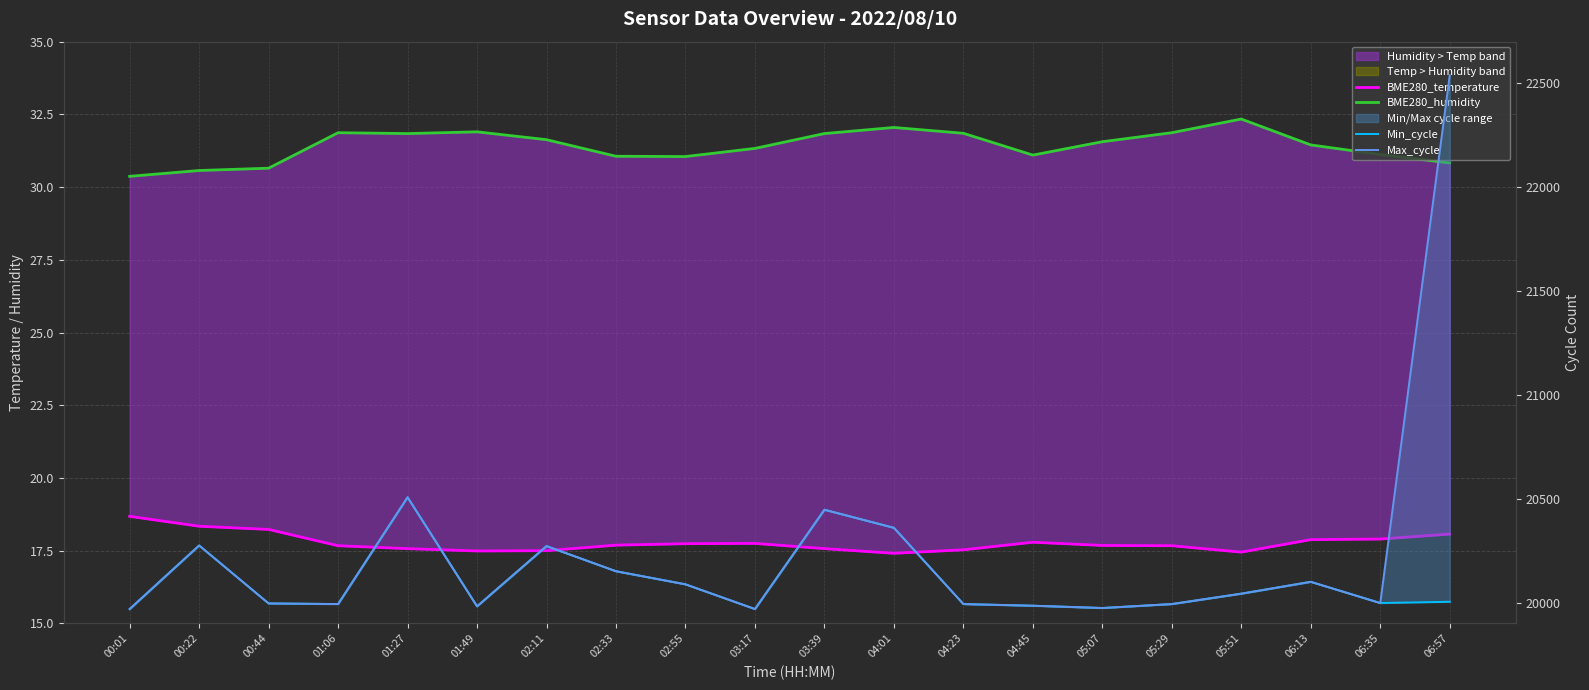

Which series has the widest spread of values?

Max_cycle